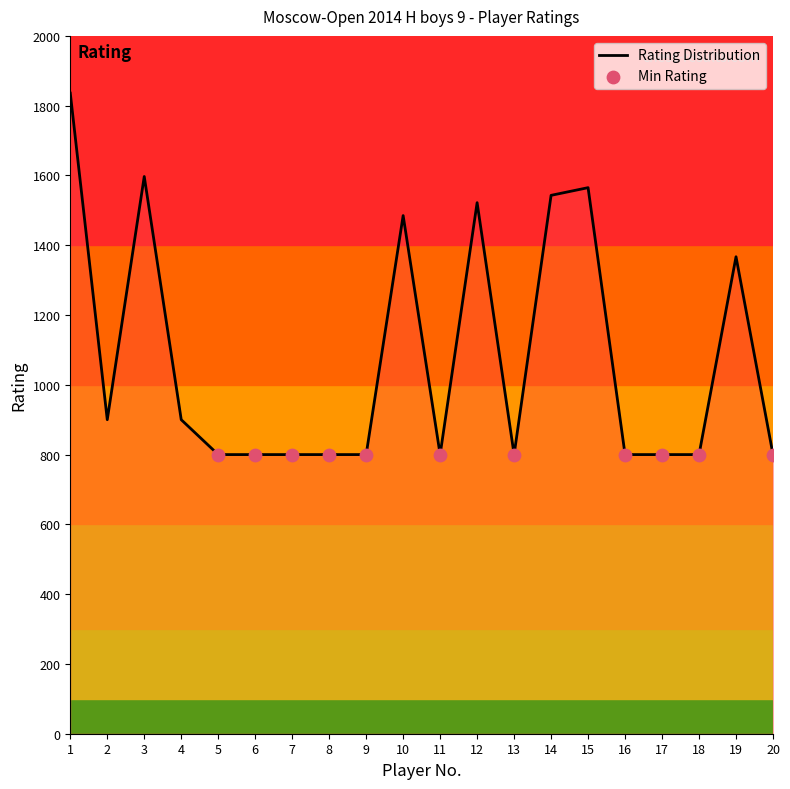

Between 14 and 20, which is larger?

14